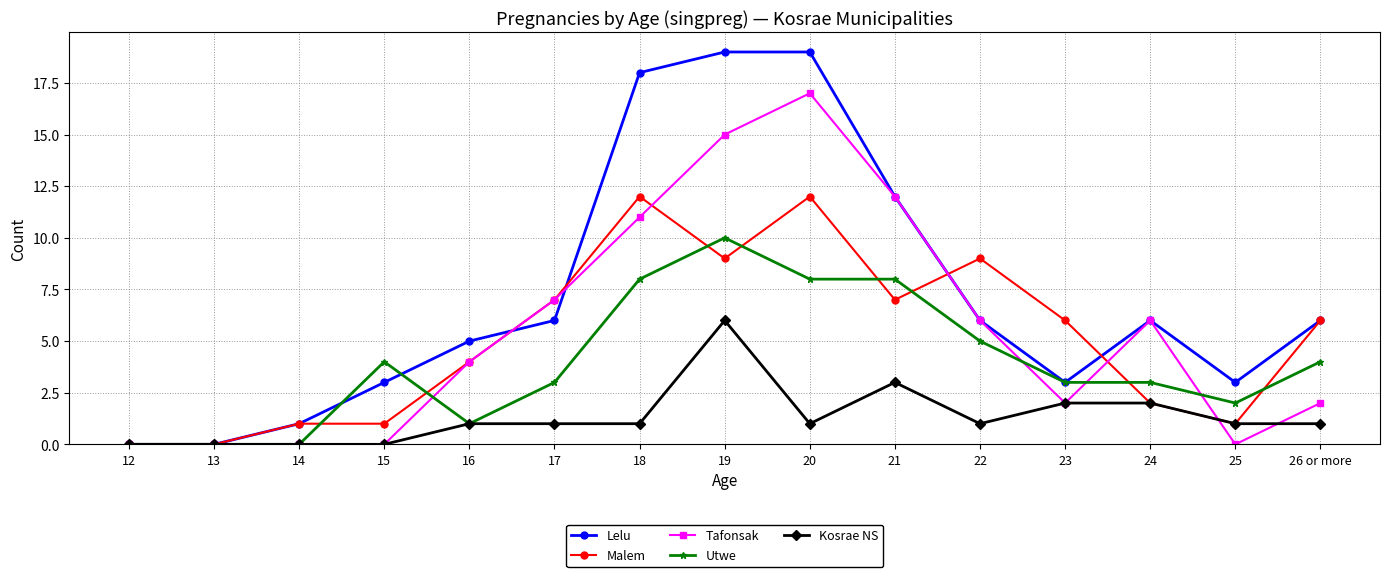

What is the value of the Kosrae NS point at the 15th from the left?

1